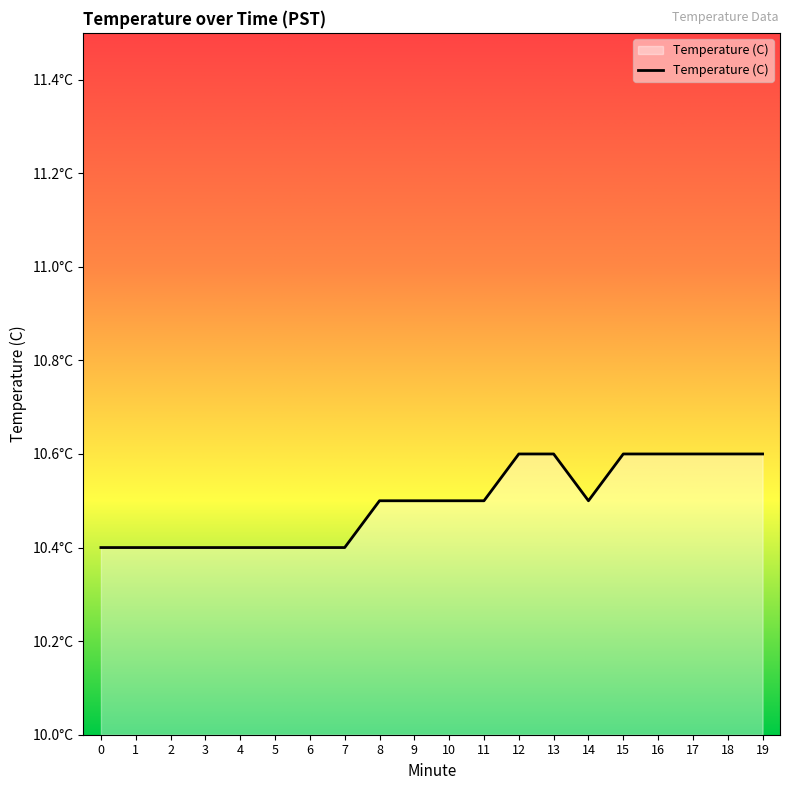

What is the difference between the maximum and second lowest values?

0.2